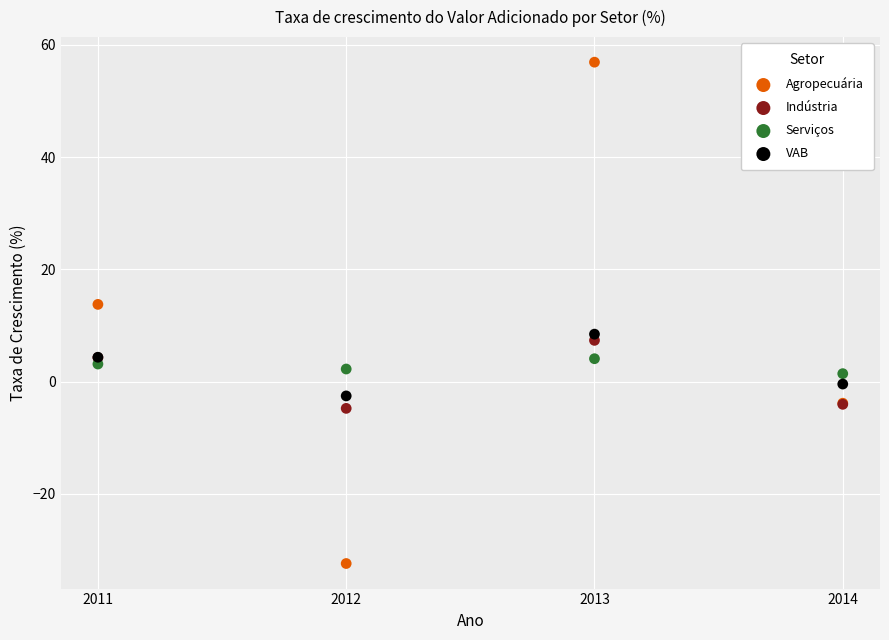

Which series contains the lowest Y value?

Agropecuária